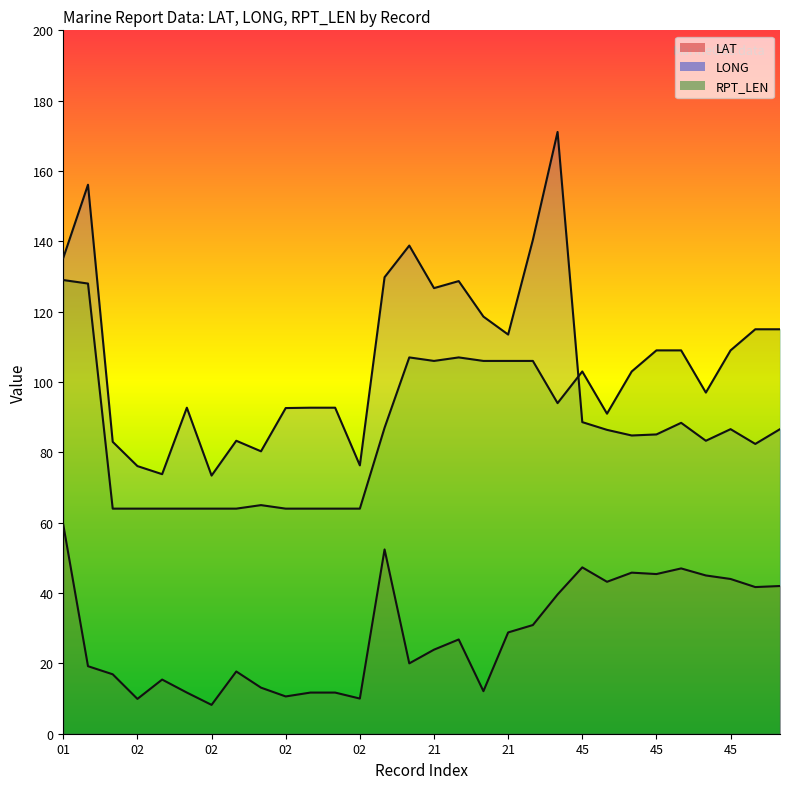

Where does the LONG series first go above 88?

01